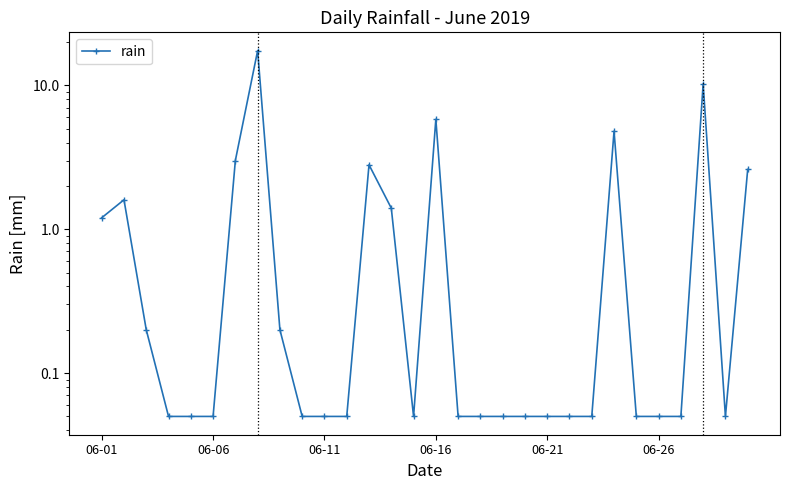

What is the ratio of the value at 6 to the value at 29?

1.2